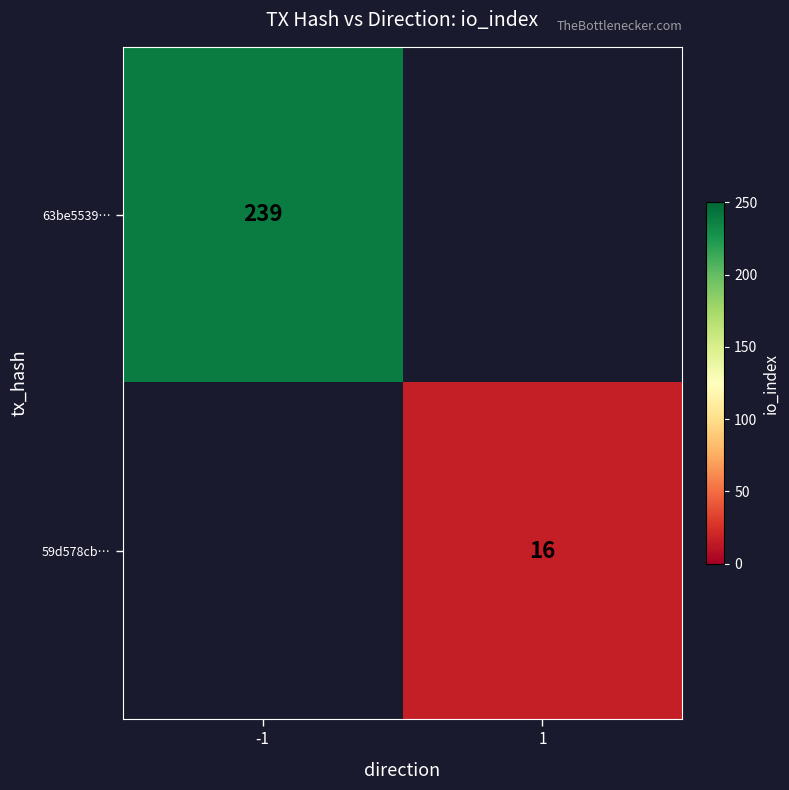

The value of 59d578cb… at 1 is 16. True or false?

True